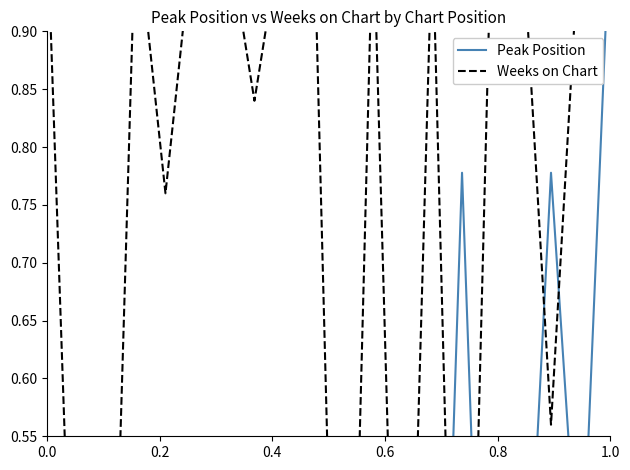

Which series ends up on top after the final intersection of Peak Position and Weeks on Chart?

Weeks on Chart